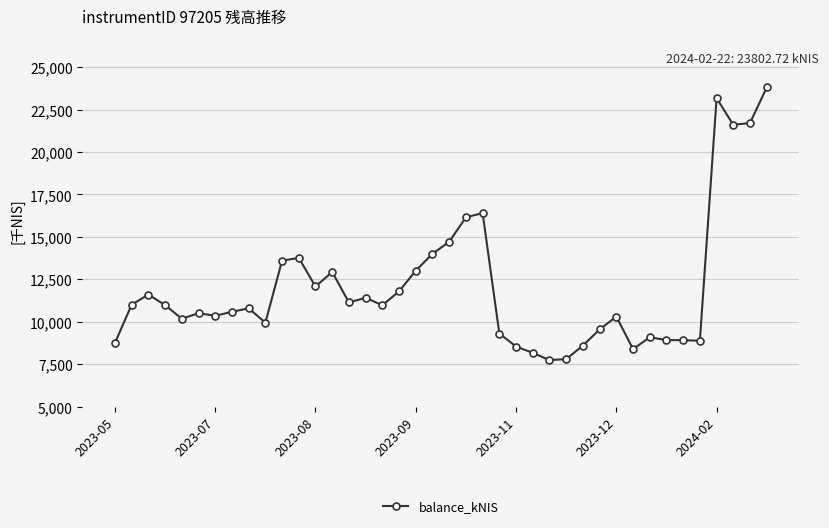

What is the value of the 6th point from the left?

10499.5